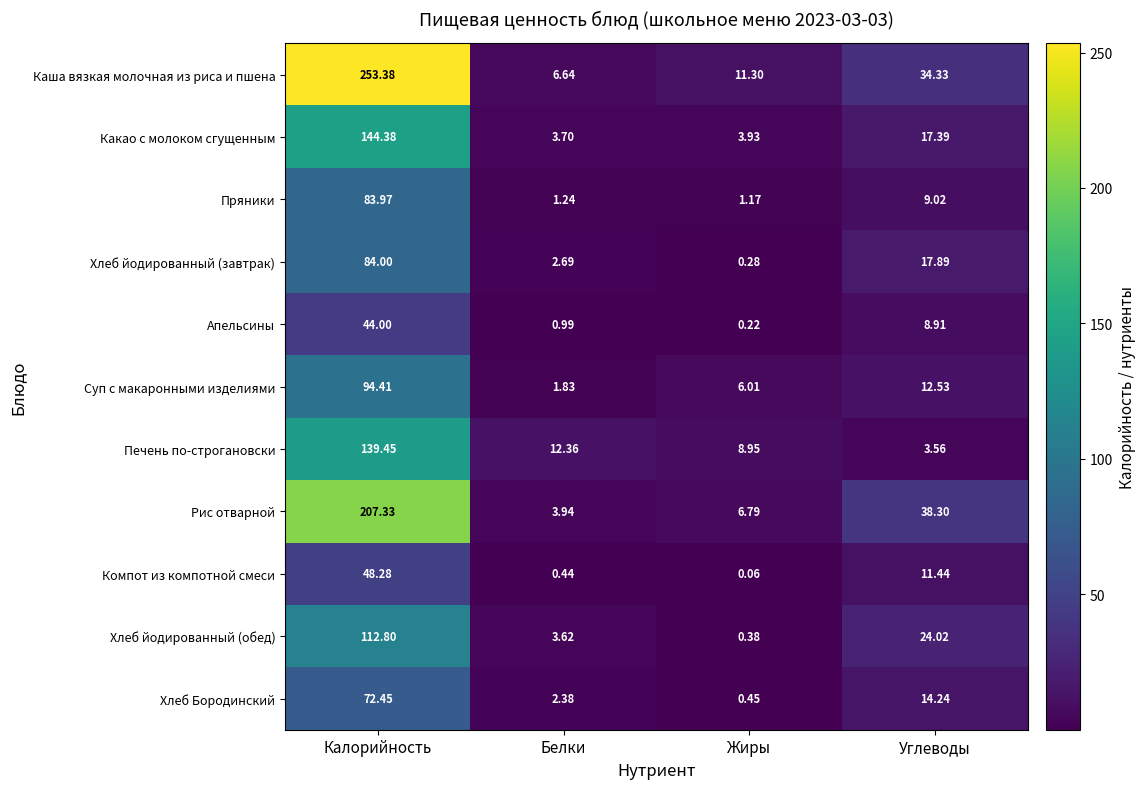

Which category has the lowest value in the Пряники series?

Жиры